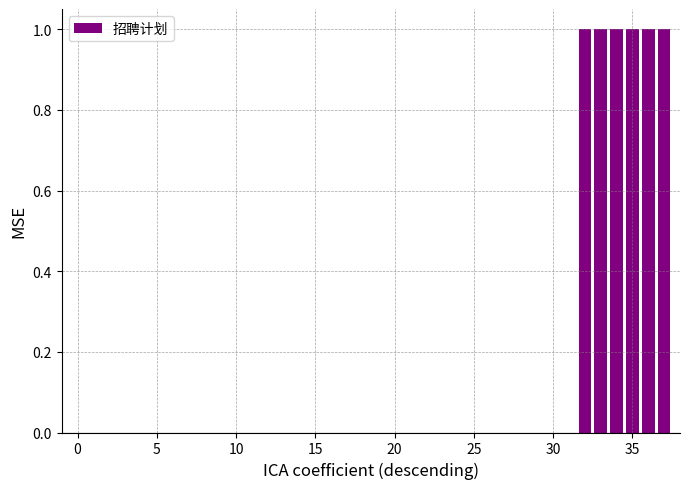

Are the bars horizontal?

No